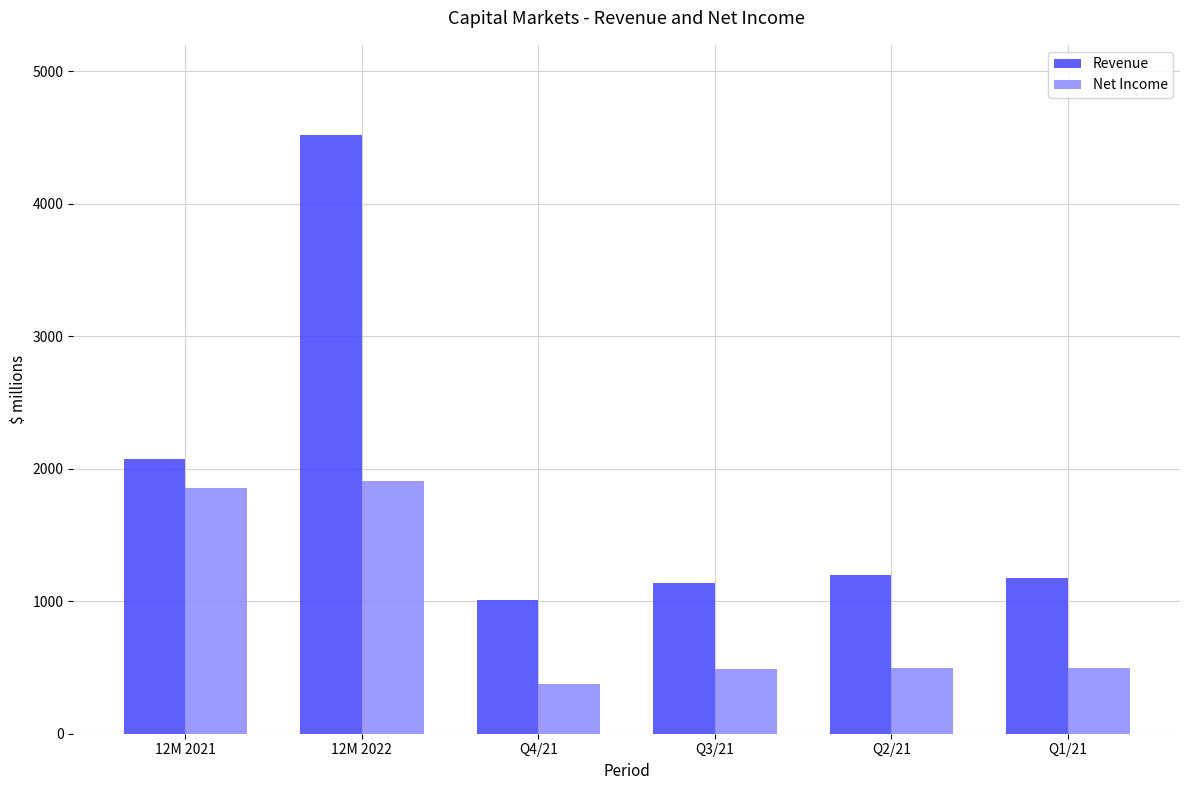

Where does the Net Income series first go above 495?

12M 2021